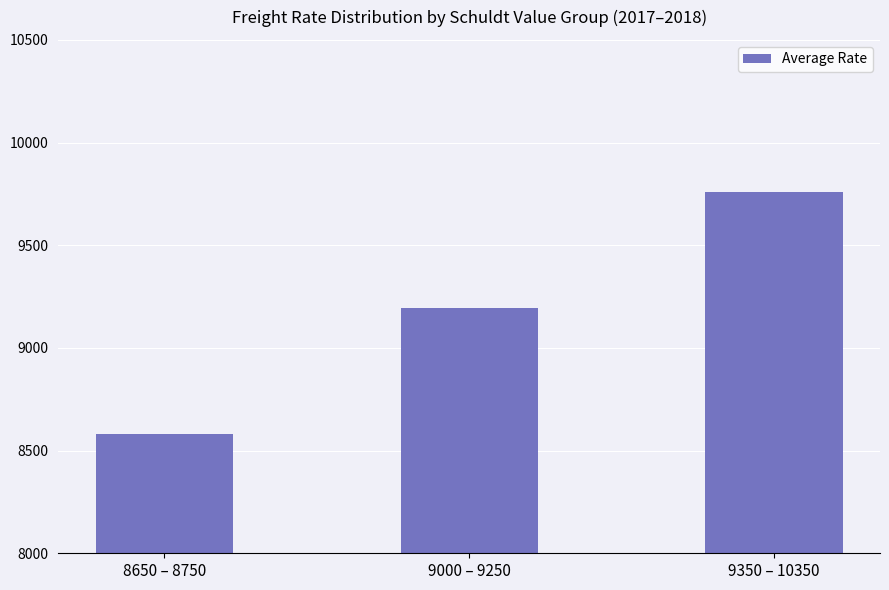

Reading left to right, list all the values displayed in this chart.

8650 – 8750=8580.0	9000 – 9250=9192.5	9350 – 10350=9758.6